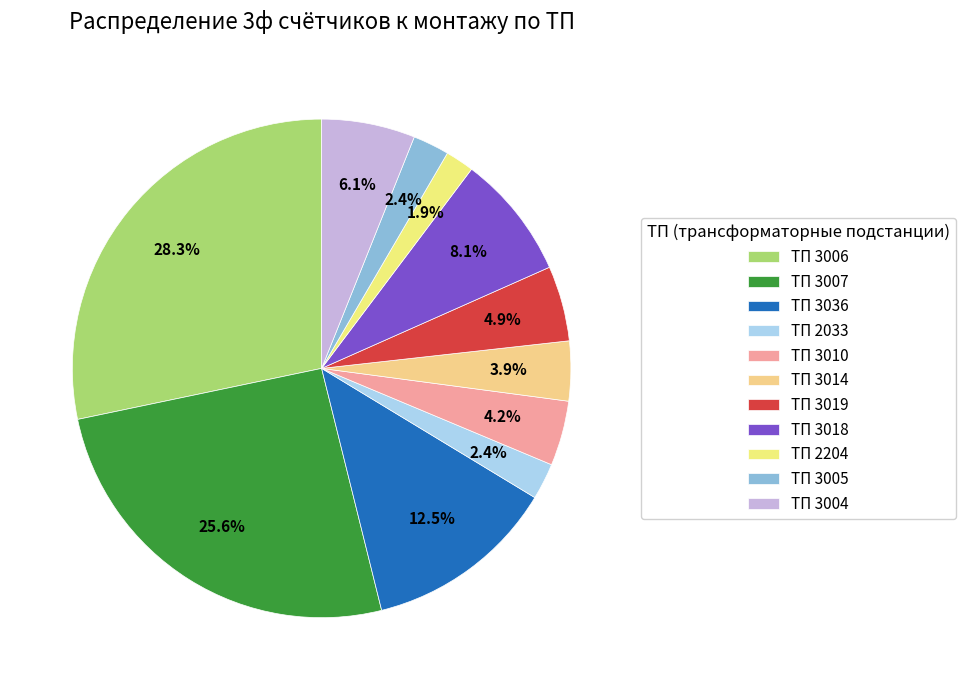

Is it true that ТП 3014 is 12% of the pie?

False